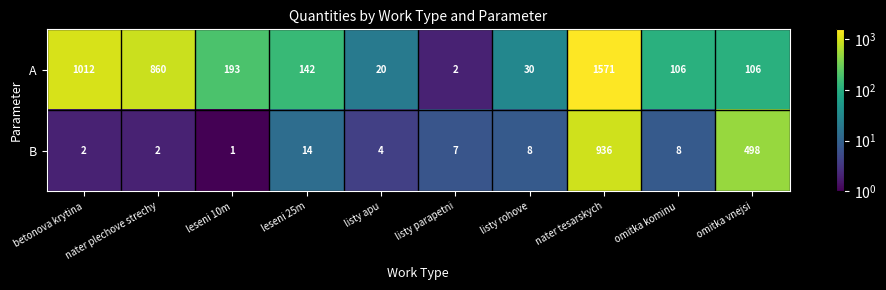

At which category does the chart reach its peak across all series?

nater tesarskych